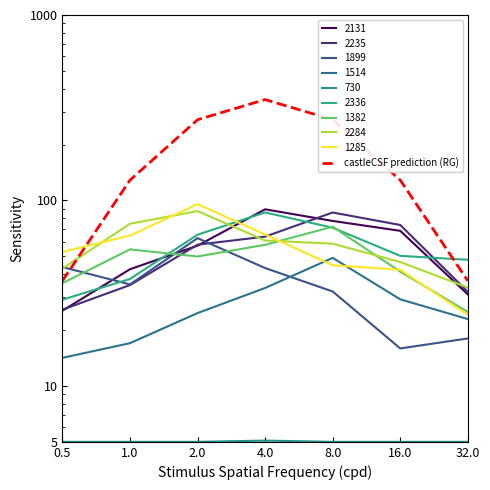

List the labels in order of value, largest first.

4.0, 2.0, 8.0, 1.0, 16.0, 0.5, 32.0